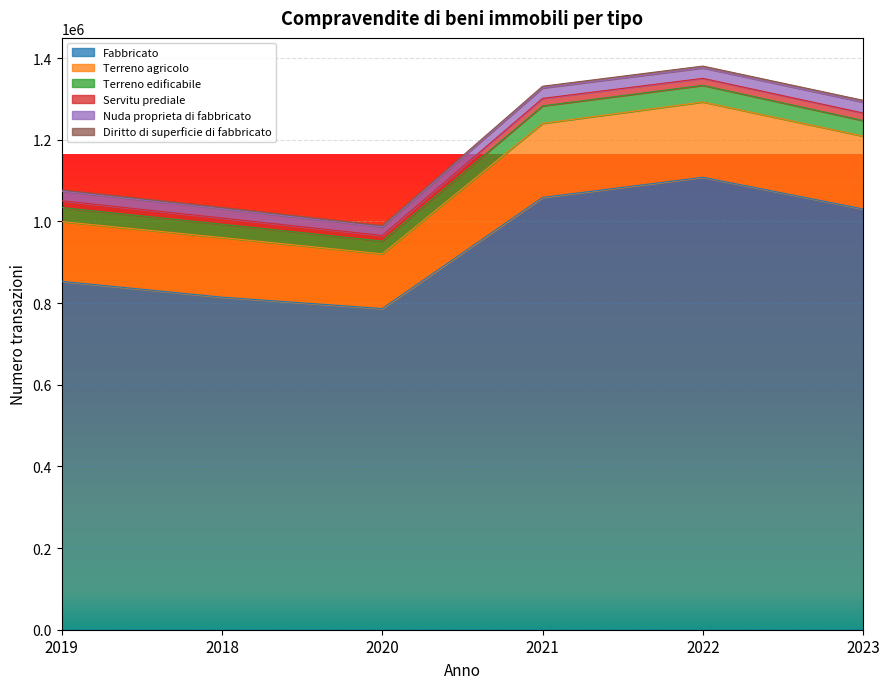

True or false: Fabbricato and Terreno edificabile cross at least once.

False